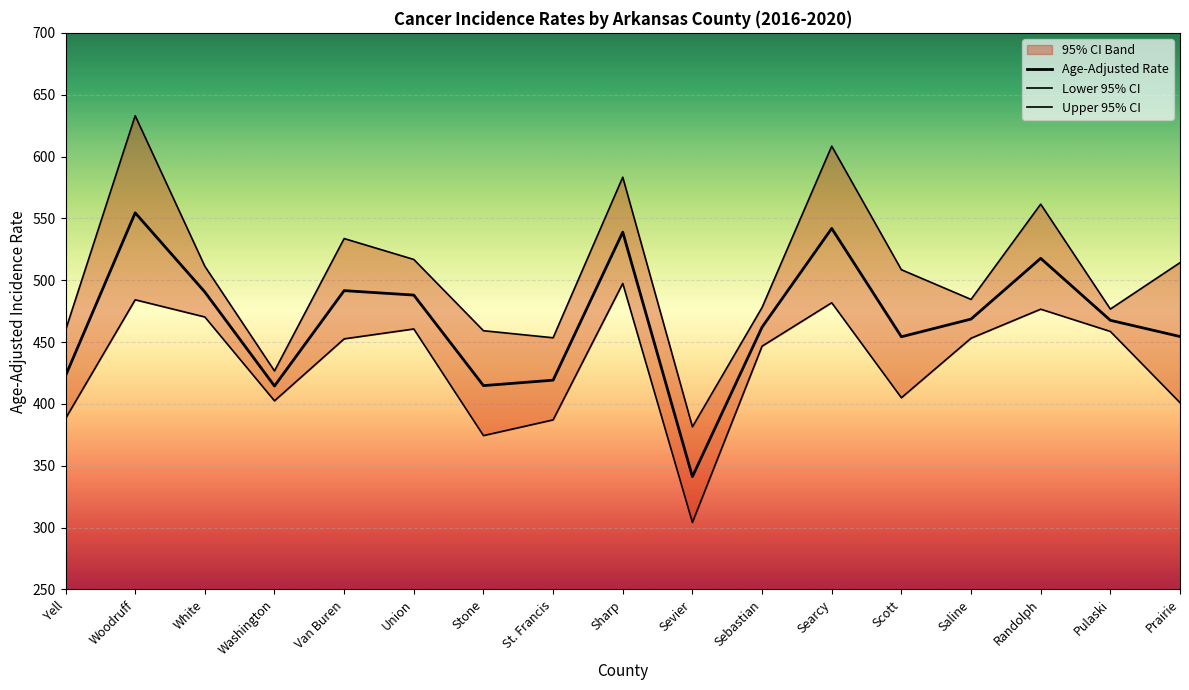

Between Yell and Stone, which is larger?

Yell